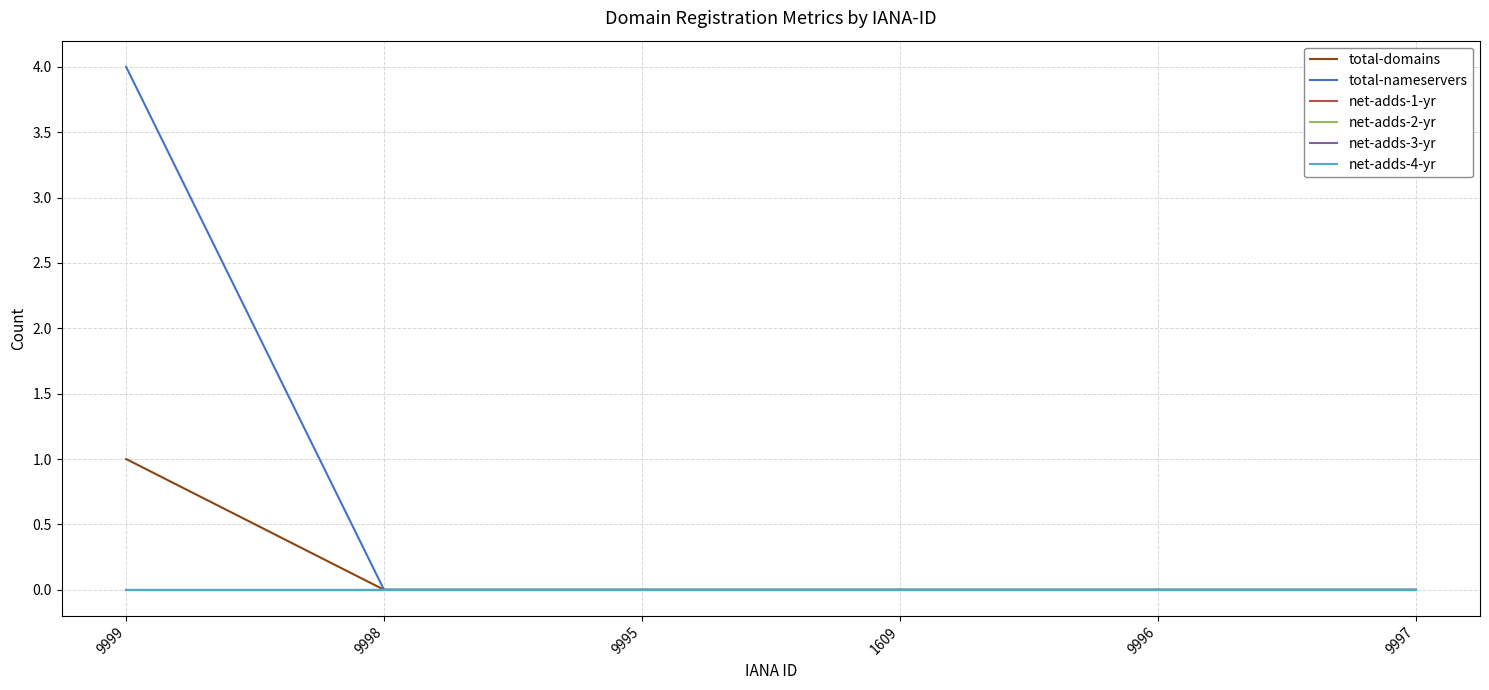

True or false: net-adds-3-yr has more than 1 points higher than both neighbors.

False